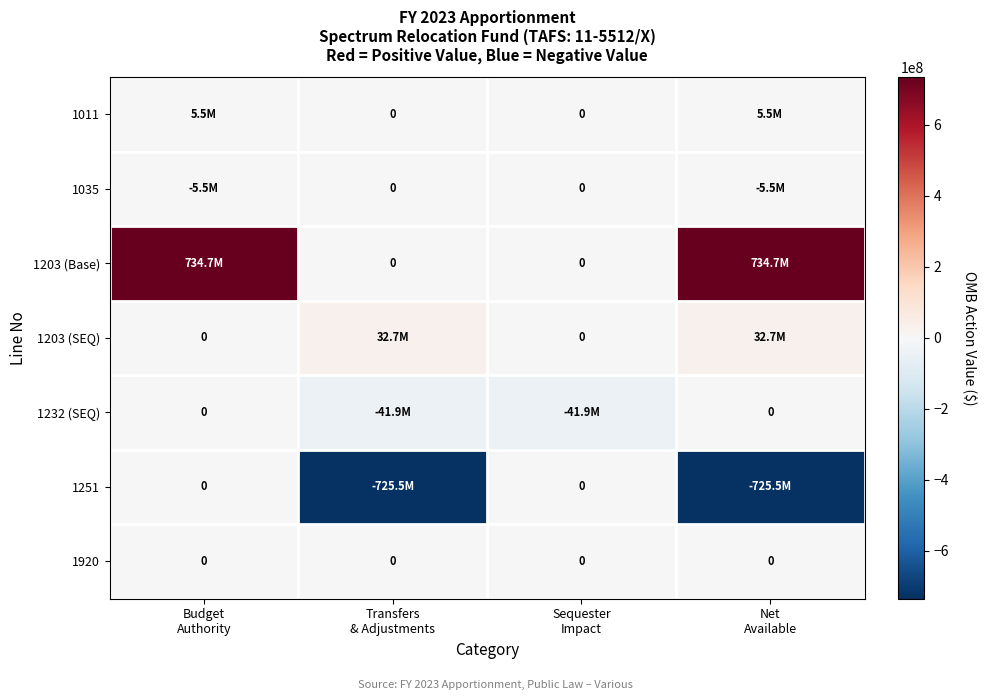

Which series has the largest total across all categories?

1203 (Base)